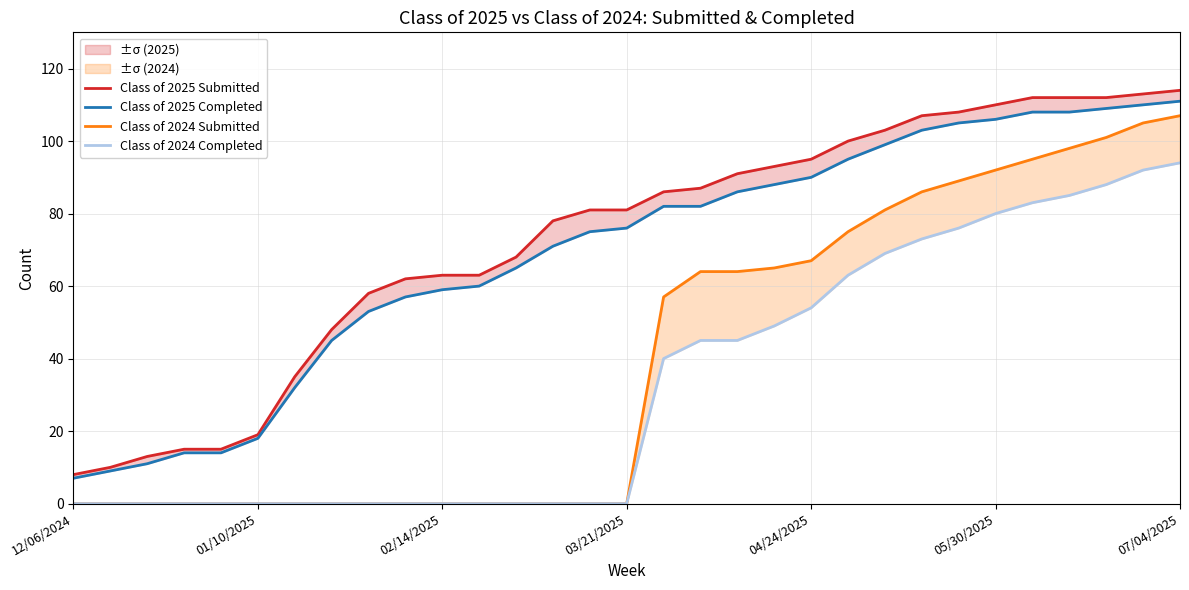

What is the approximate value of Class of 2024 Completed at 22?

69